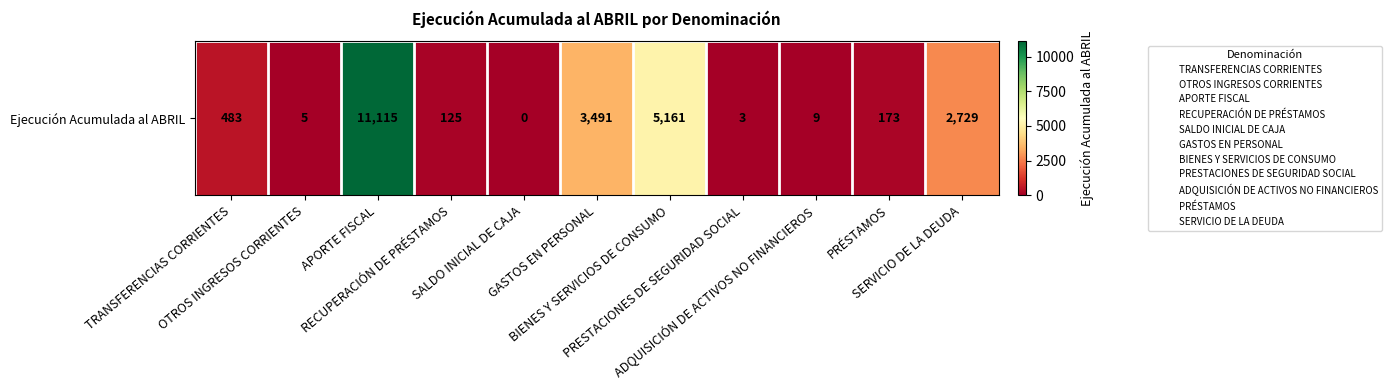

Reading right to left, list all the values displayed in this chart.

2729	173	9	3	5161	3491	0	125	11115	5	483